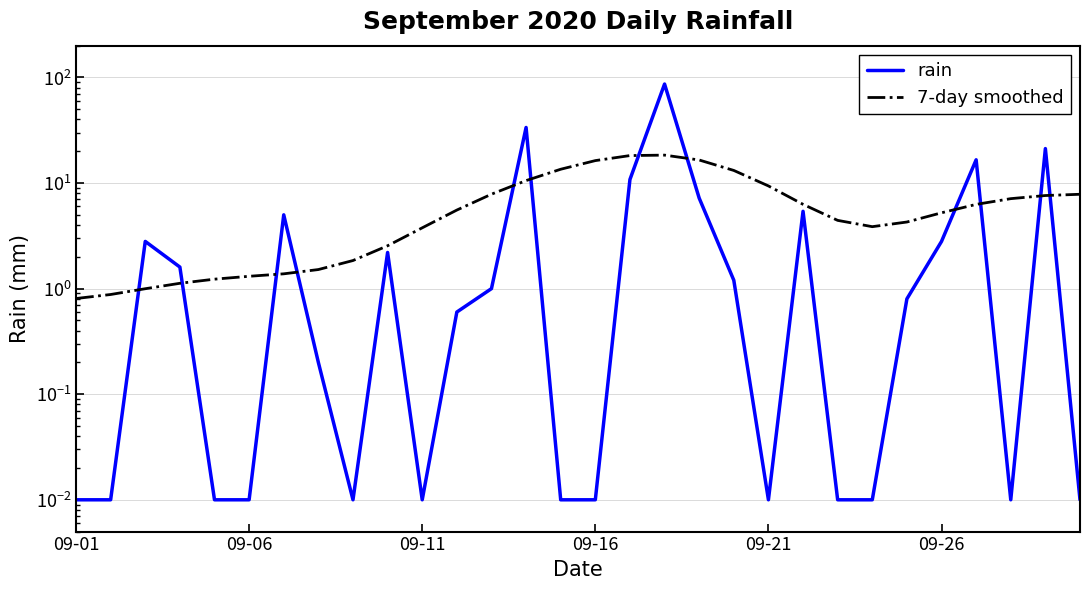

In rain, how many points are lower than both neighbors (excluding endpoints)?

4